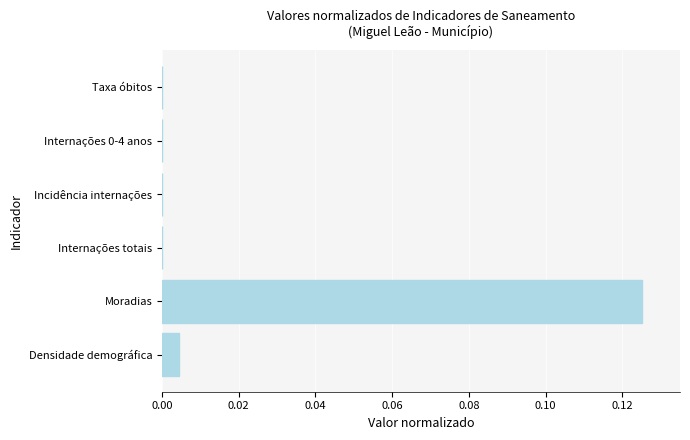

Are the bars horizontal?

Yes